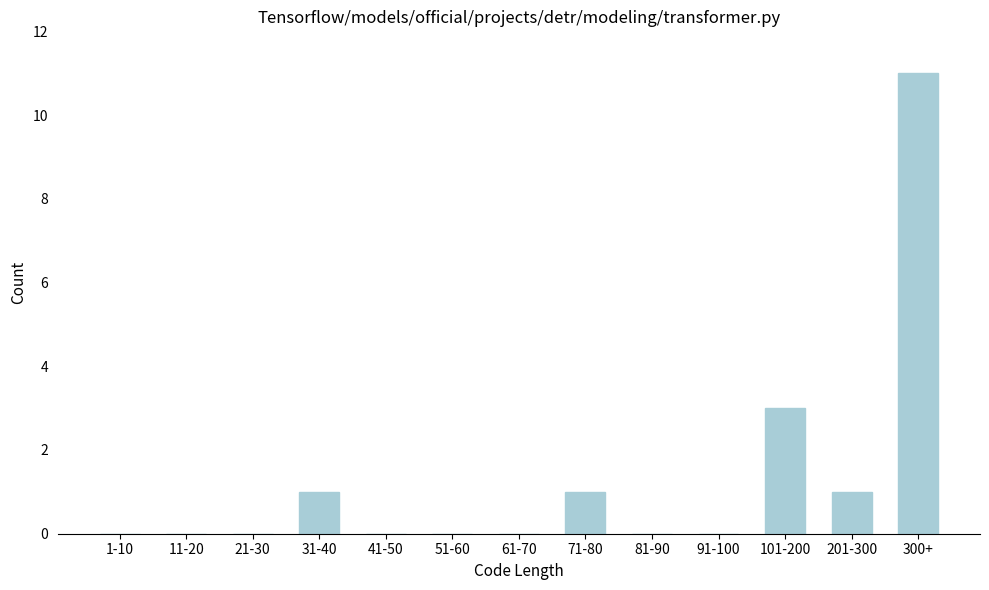

Reading right to left, transcribe all the data shown in this chart.

300+=11	201-300=1	101-200=3	91-100=0	81-90=0	71-80=1	61-70=0	51-60=0	41-50=0	31-40=1	21-30=0	11-20=0	1-10=0